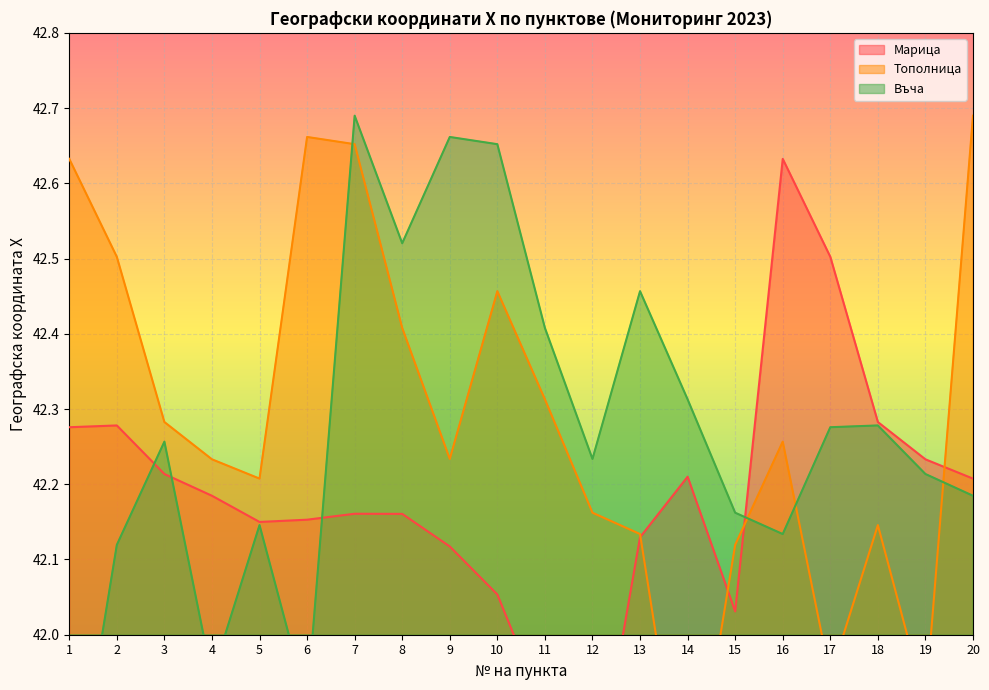

Count the number of data series in this chart.

3